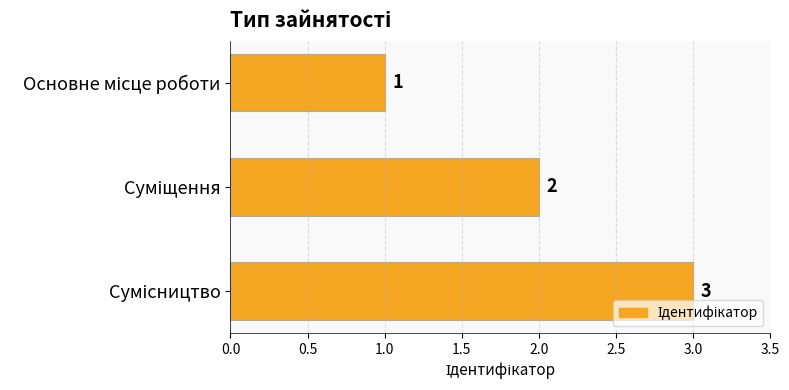

Does the chart contain stacked bars?

No